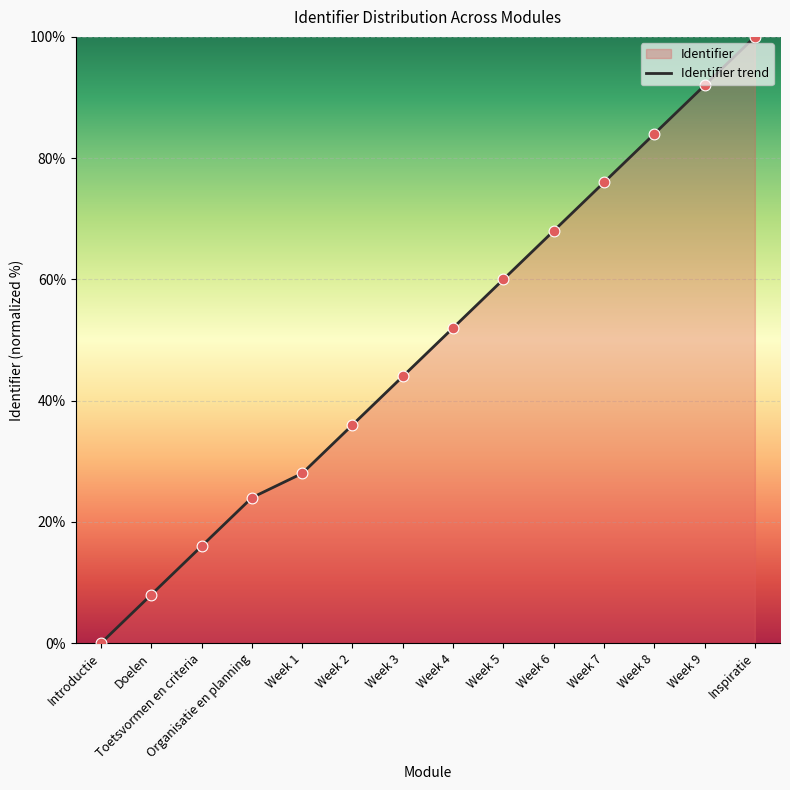

Which has a higher value, Week 7 or Week 6?

Week 7